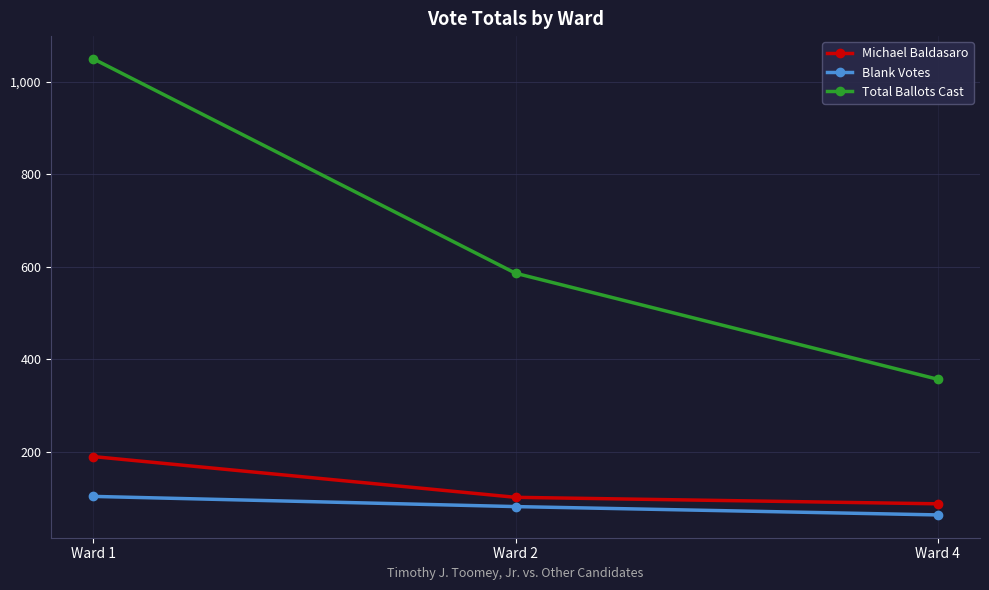

How many lines are shown in the chart?

3